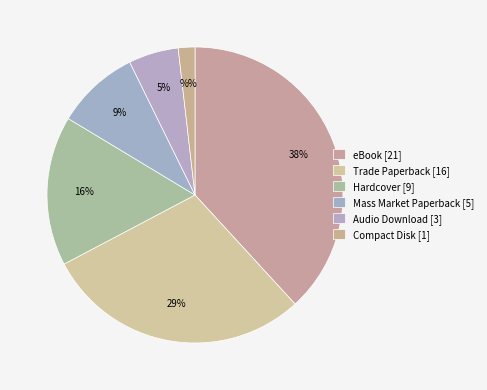

How many slices are in this pie chart?

6